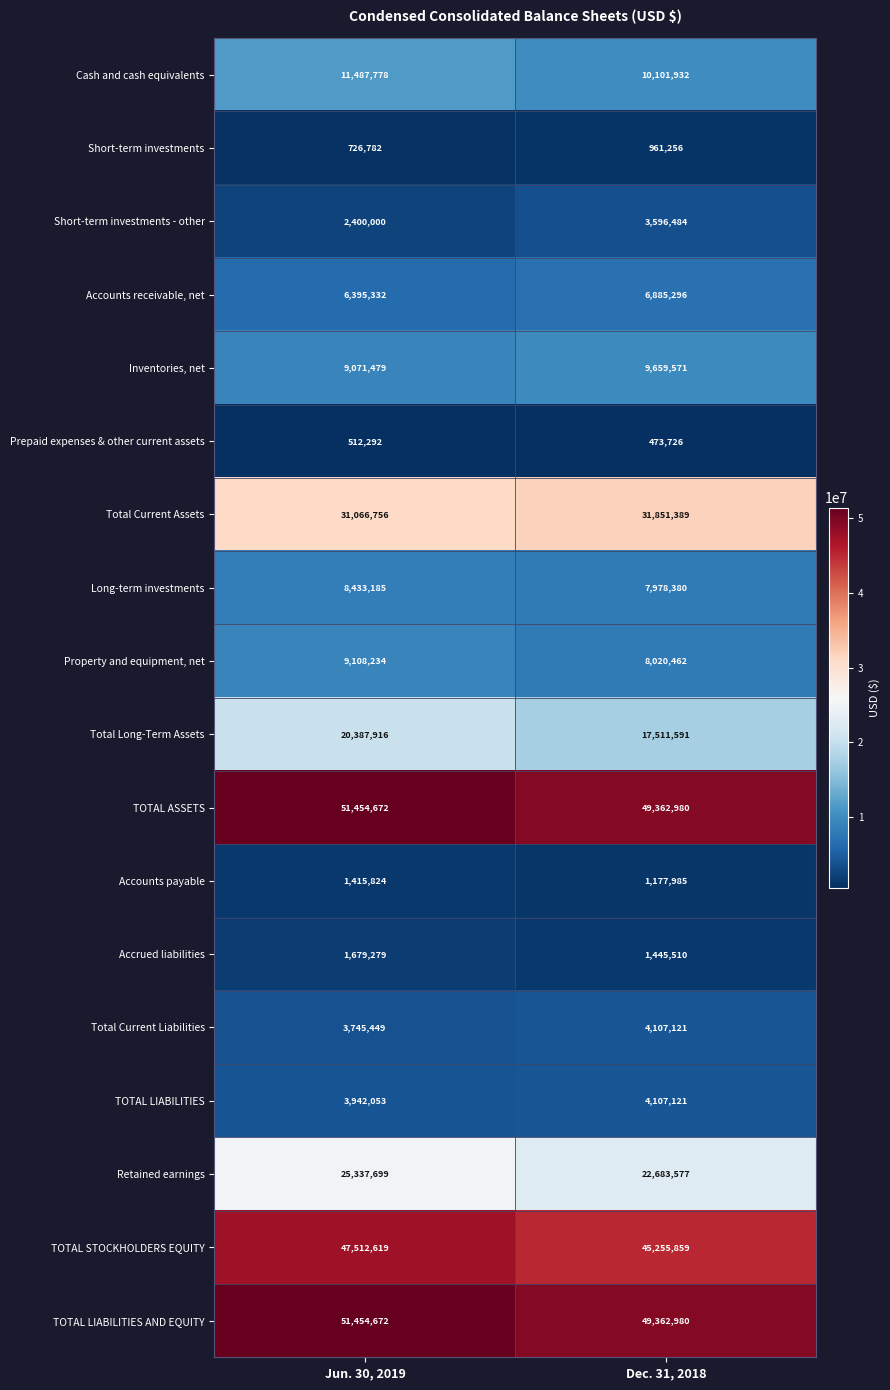

At which category does the chart reach its minimum across all series?

Dec. 31, 2018